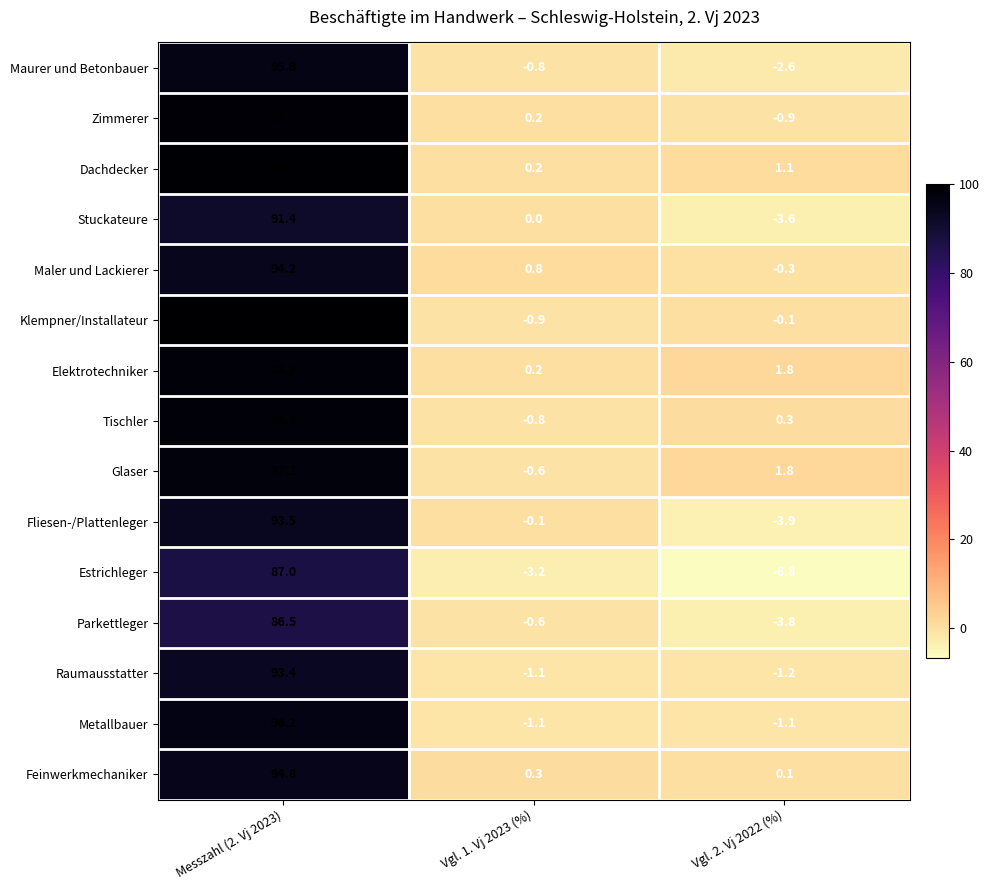

The Zimmerer series shows 43.4 at Messzahl (2. Vj 2023). True or false?

False